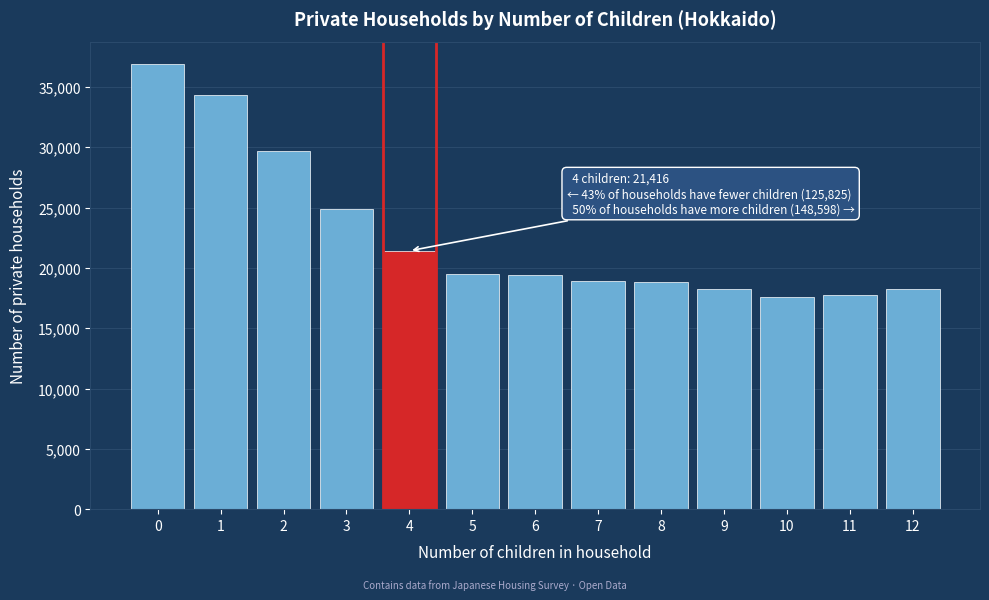

What is the sum of the values at 10 and 6?

37075